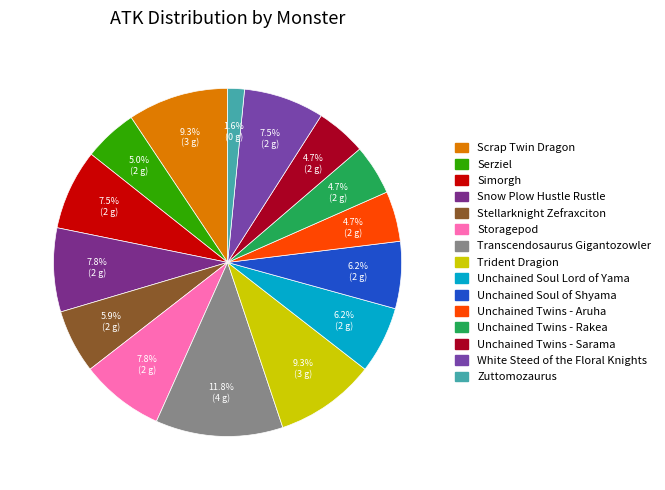

To the nearest percent, what portion does Transcendosaurus Gigantozowler represent?

12%